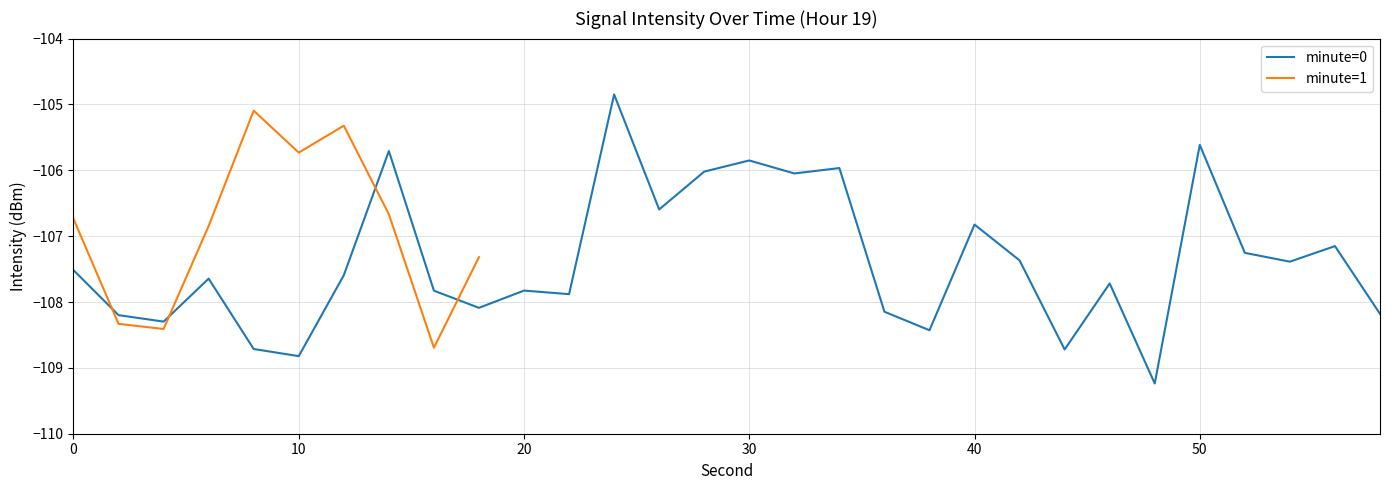

The chart shows a value of -107.2 at 56. True or false?

True